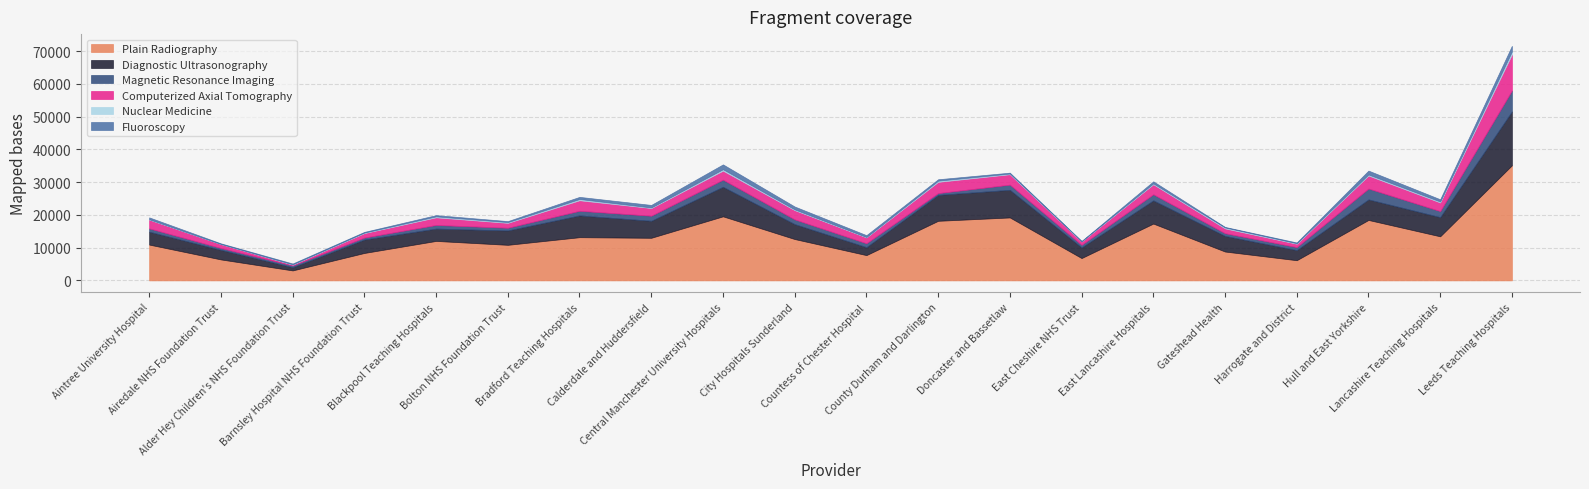

Reading left to right, list all the values displayed in this chart.

Plain Radiography: Aintree University Hospital=10930	Airedale NHS Foundation Trust=6400	Alder Hey Children's NHS Foundation Trust=3045	Barnsley Hospital NHS Foundation Trust=8375	Blackpool Teaching Hospitals=12045	Bolton NHS Foundation Trust=10855	Bradford Teaching Hospitals=13185	Calderdale and Huddersfield=13000	Central Manchester University Hospitals=19550	City Hospitals Sunderland=12620	Countess of Chester Hospital=7715	County Durham and Darlington=18185	Doncaster and Bassetlaw=19210	East Cheshire NHS Trust=6815	East Lancashire Hospitals=17340	Gateshead Health=8810	Harrogate and District=6160	Hull and East Yorkshire=18445	Lancashire Teaching Hospitals=13450	Leeds Teaching Hospitals=35120
Diagnostic Ultrasonography: Aintree University Hospital=3940	Airedale NHS Foundation Trust=2930	Alder Hey Children's NHS Foundation Trust=990	Barnsley Hospital NHS Foundation Trust=4105	Blackpool Teaching Hospitals=3765	Bolton NHS Foundation Trust=4390	Bradford Teaching Hospitals=6650	Calderdale and Huddersfield=5200	Central Manchester University Hospitals=9025	City Hospitals Sunderland=4560	Countess of Chester Hospital=2440	County Durham and Darlington=7910	Doncaster and Bassetlaw=8435	East Cheshire NHS Trust=3260	East Lancashire Hospitals=7090	Gateshead Health=4775	Harrogate and District=3100	Hull and East Yorkshire=6275	Lancashire Teaching Hospitals=5875	Leeds Teaching Hospitals=16450
Magnetic Resonance Imaging: Aintree University Hospital=1005	Airedale NHS Foundation Trust=555	Alder Hey Children's NHS Foundation Trust=530	Barnsley Hospital NHS Foundation Trust=600	Blackpool Teaching Hospitals=1110	Bolton NHS Foundation Trust=825	Bradford Teaching Hospitals=1410	Calderdale and Huddersfield=1540	Central Manchester University Hospitals=2165	City Hospitals Sunderland=1440	Countess of Chester Hospital=1175	County Durham and Darlington=550	Doncaster and Bassetlaw=1580	East Cheshire NHS Trust=775	East Lancashire Hospitals=1855	Gateshead Health=820	Harrogate and District=905	Hull and East Yorkshire=3310	Lancashire Teaching Hospitals=1825	Leeds Teaching Hospitals=6390
Computerized Axial Tomography: Aintree University Hospital=2685	Airedale NHS Foundation Trust=1215	Alder Hey Children's NHS Foundation Trust=240	Barnsley Hospital NHS Foundation Trust=1350	Blackpool Teaching Hospitals=2320	Bolton NHS Foundation Trust=1485	Bradford Teaching Hospitals=3200	Calderdale and Huddersfield=2335	Central Manchester University Hospitals=2735	City Hospitals Sunderland=2810	Countess of Chester Hospital=1790	County Durham and Darlington=3415	Doncaster and Bassetlaw=3165	East Cheshire NHS Trust=1025	East Lancashire Hospitals=3040	Gateshead Health=1455	Harrogate and District=1010	Hull and East Yorkshire=3965	Lancashire Teaching Hospitals=2625	Leeds Teaching Hospitals=10955
Nuclear Medicine: Aintree University Hospital=105	Airedale NHS Foundation Trust=0	Alder Hey Children's NHS Foundation Trust=95	Barnsley Hospital NHS Foundation Trust=160	Blackpool Teaching Hospitals=305	Bolton NHS Foundation Trust=245	Bradford Teaching Hospitals=390	Calderdale and Huddersfield=190	Central Manchester University Hospitals=445	City Hospitals Sunderland=250	Countess of Chester Hospital=125	County Durham and Darlington=375	Doncaster and Bassetlaw=225	East Cheshire NHS Trust=60	East Lancashire Hospitals=285	Gateshead Health=295	Harrogate and District=170	Hull and East Yorkshire=335	Lancashire Teaching Hospitals=310	Leeds Teaching Hospitals=945
Fluoroscopy: Aintree University Hospital=565	Airedale NHS Foundation Trust=200	Alder Hey Children's NHS Foundation Trust=255	Barnsley Hospital NHS Foundation Trust=220	Blackpool Teaching Hospitals=370	Bolton NHS Foundation Trust=295	Bradford Teaching Hospitals=650	Calderdale and Huddersfield=765	Central Manchester University Hospitals=1480	City Hospitals Sunderland=865	Countess of Chester Hospital=560	County Durham and Darlington=430	Doncaster and Bassetlaw=260	East Cheshire NHS Trust=95	East Lancashire Hospitals=620	Gateshead Health=165	Harrogate and District=230	Hull and East Yorkshire=1175	Lancashire Teaching Hospitals=670	Leeds Teaching Hospitals=1715